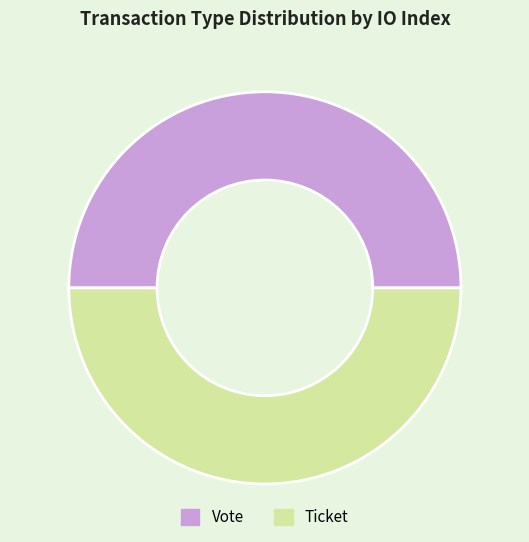

Count the number of slices in the pie.

2